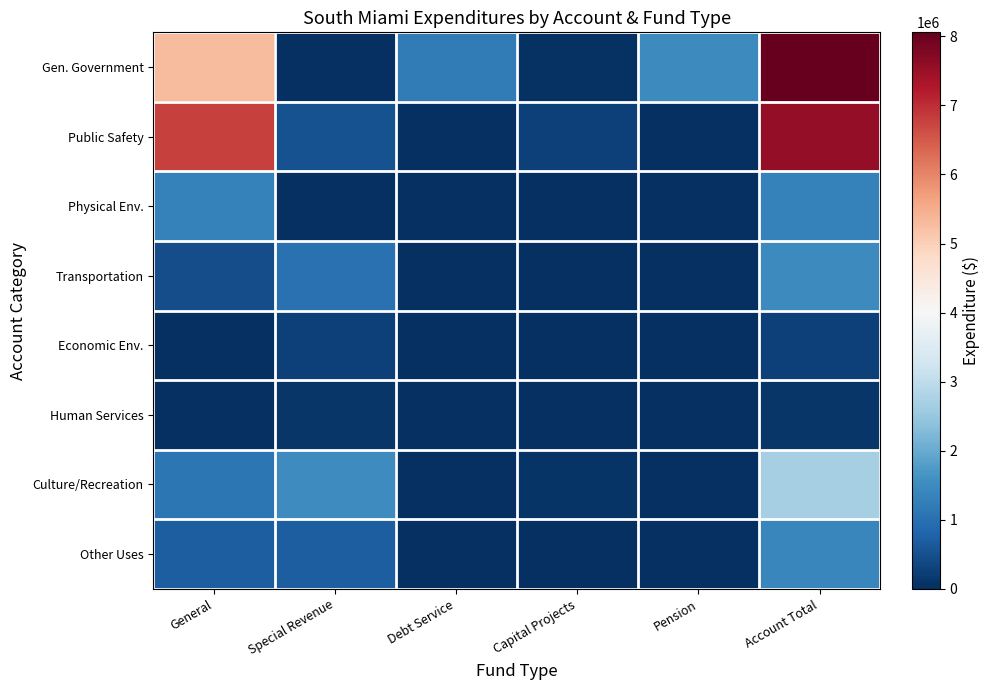

What is the difference between the highest and lowest values at General?

6774822